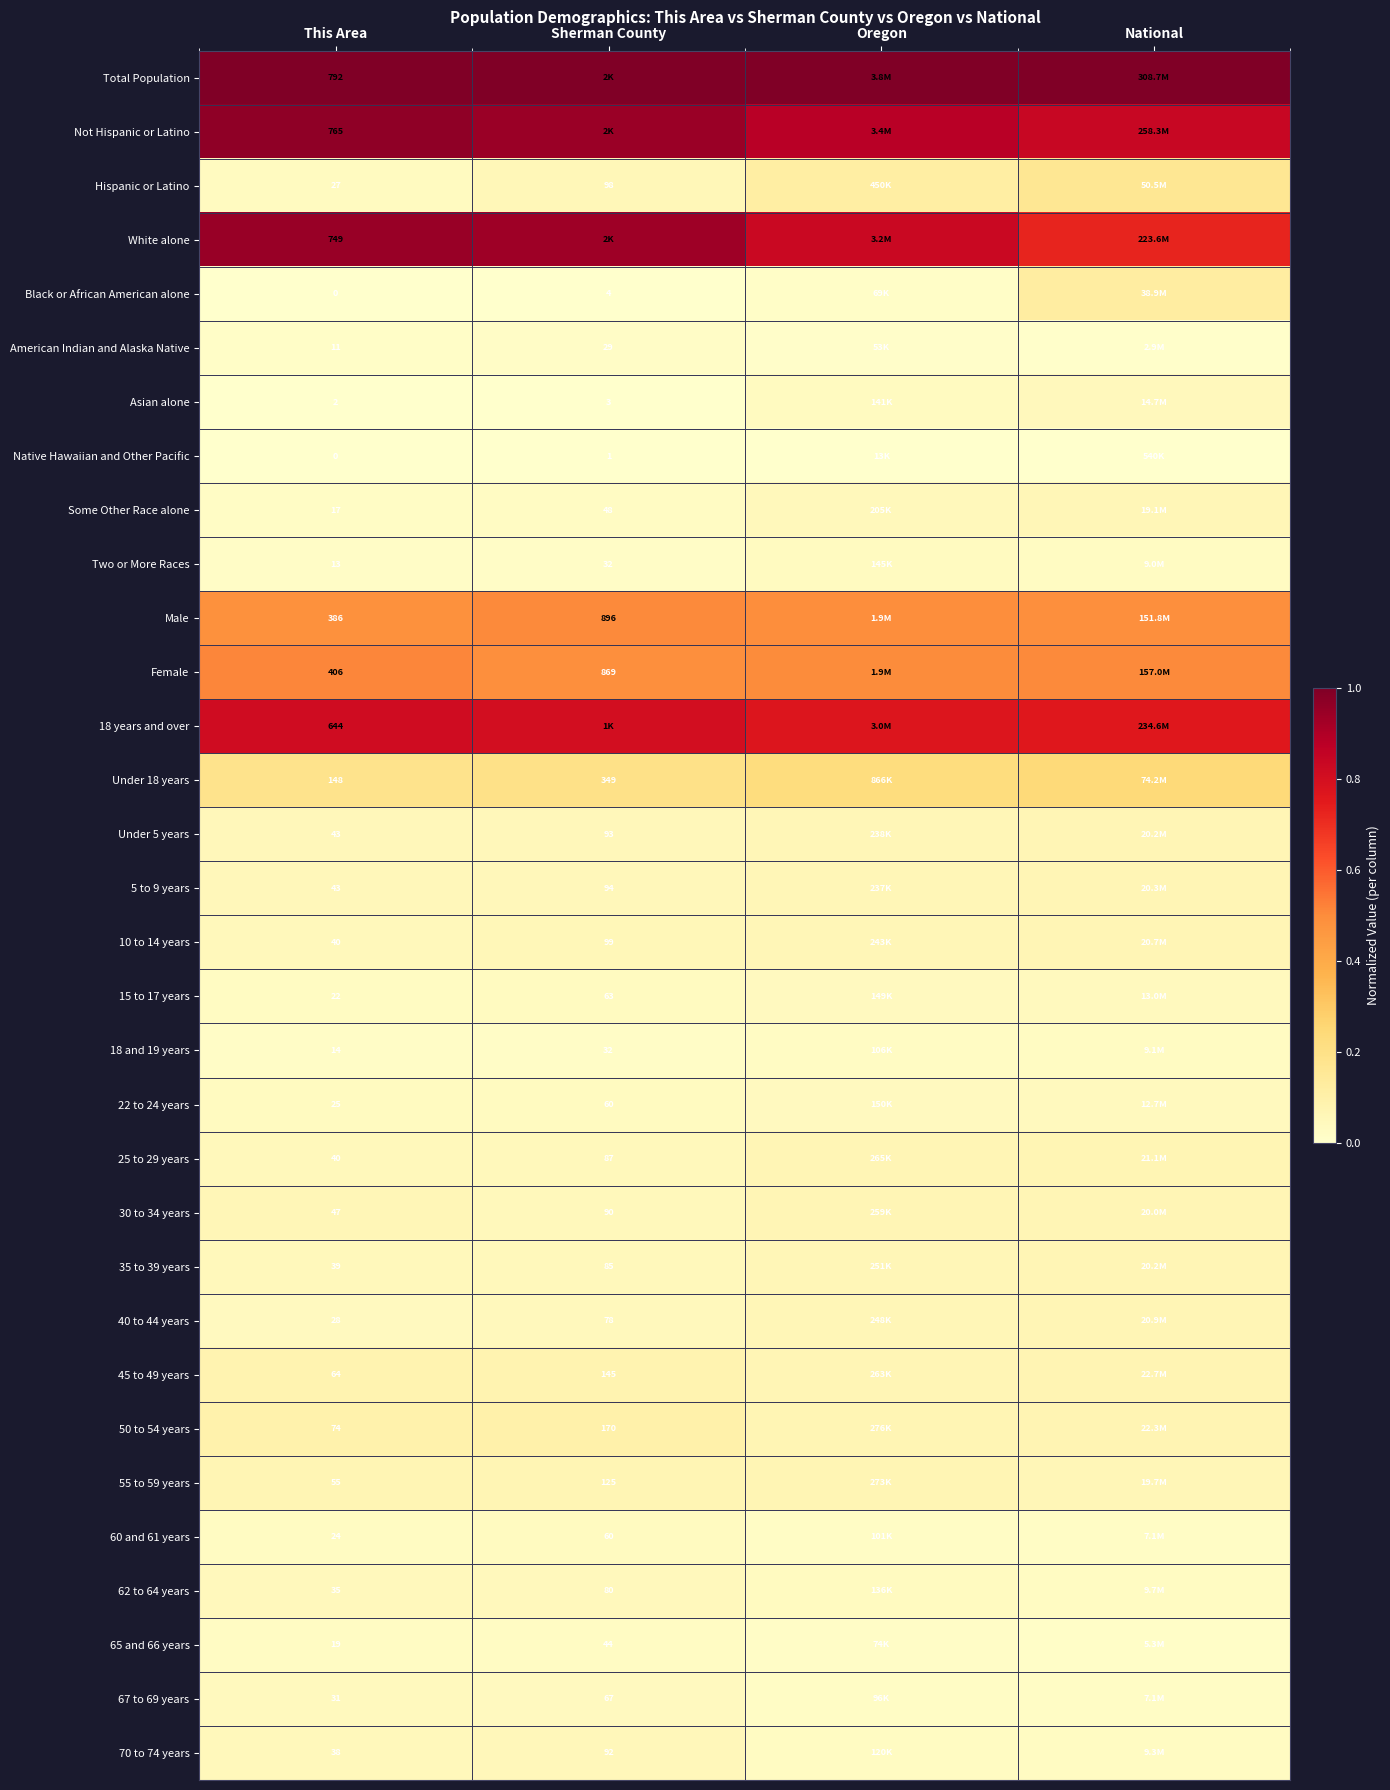

Is the value of Some Other Race alone at This Area greater than the value of 30 to 34 years at This Area?

No